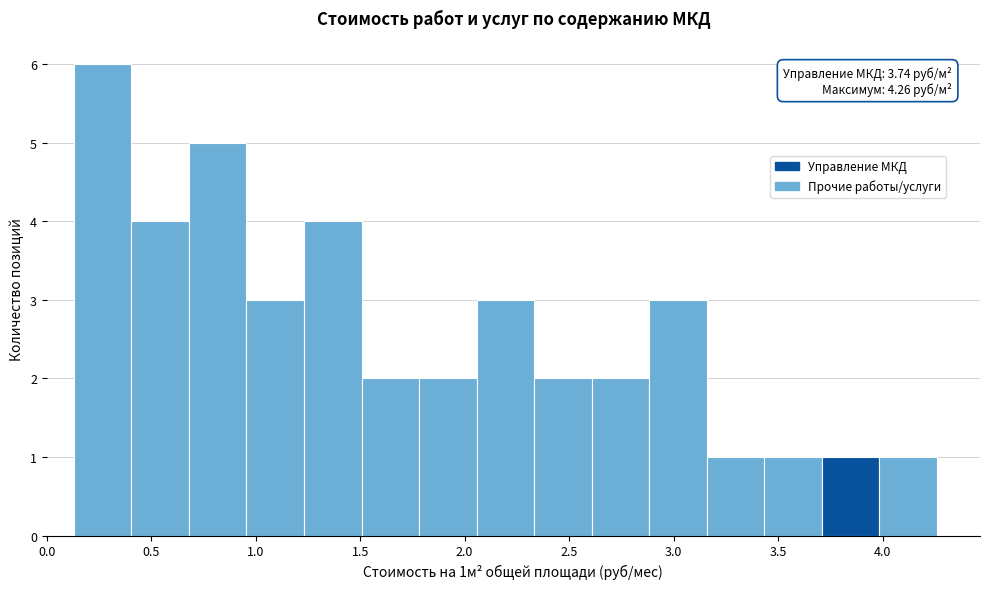

Over which range of the x-axis is the bar tallest?

0.15 to 0.40